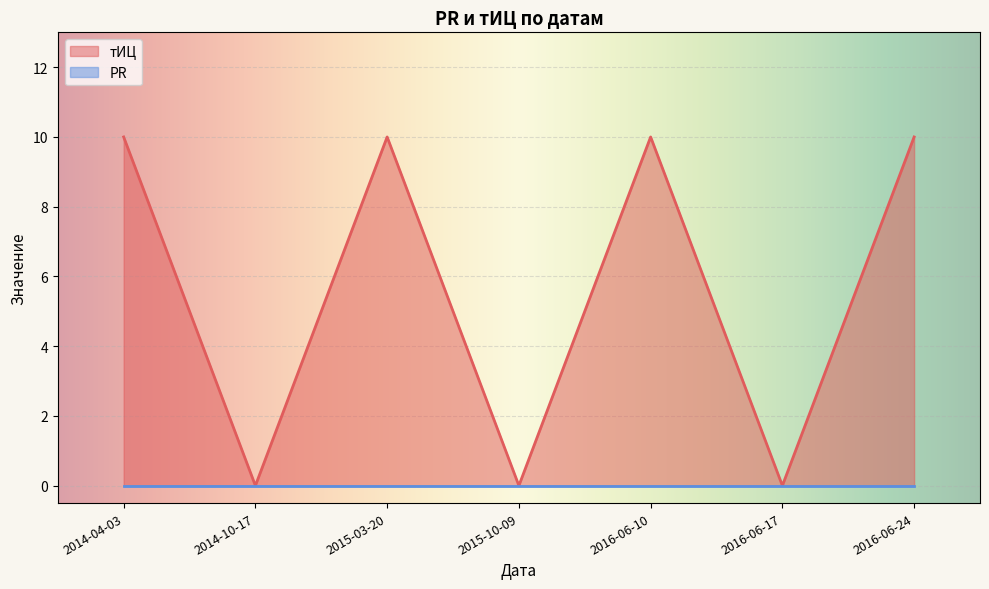

Where is the data nearest to the value 5?

2014-04-03